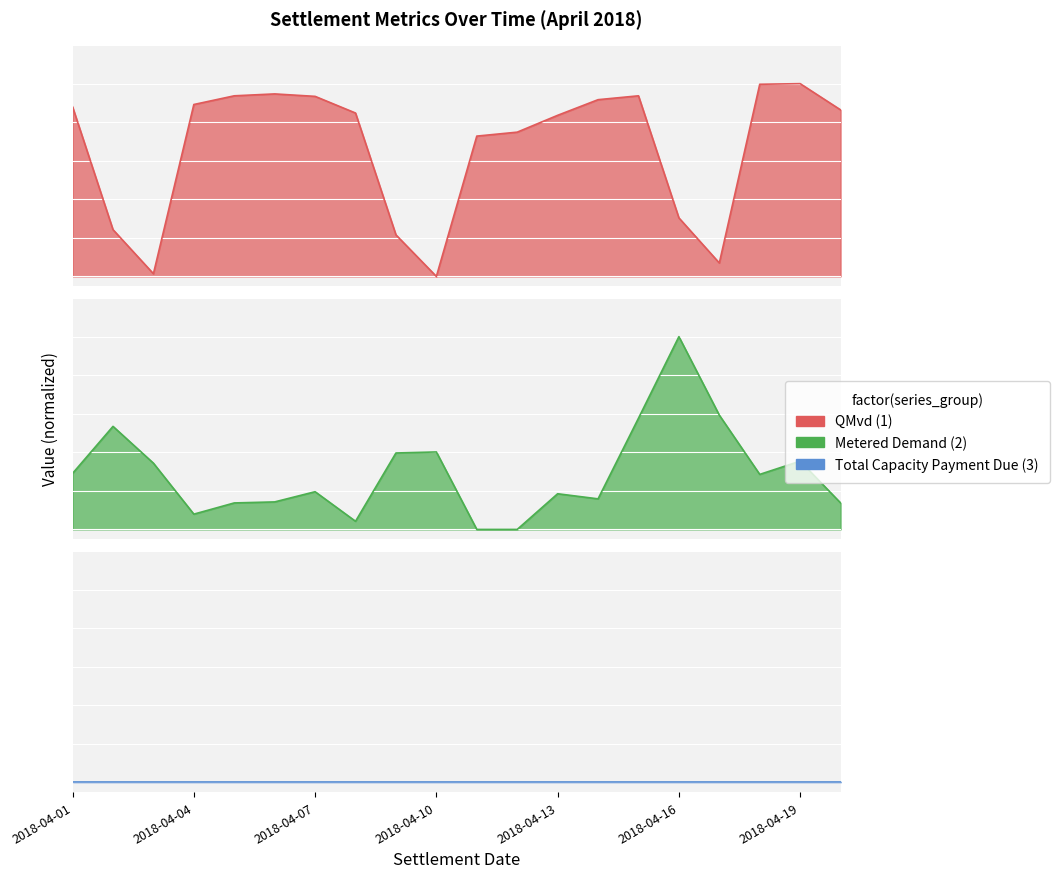

True or false: Total Capacity Payment Due has more than 0 interior local peaks.

False